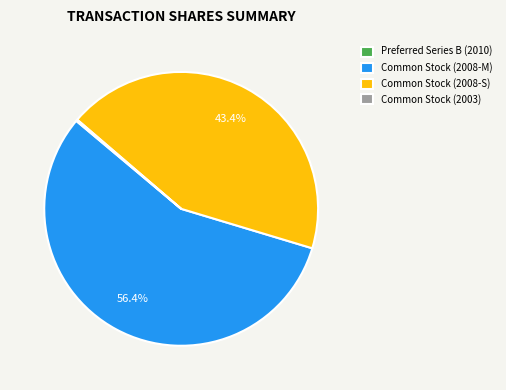

Does any single category account for the majority?

Yes